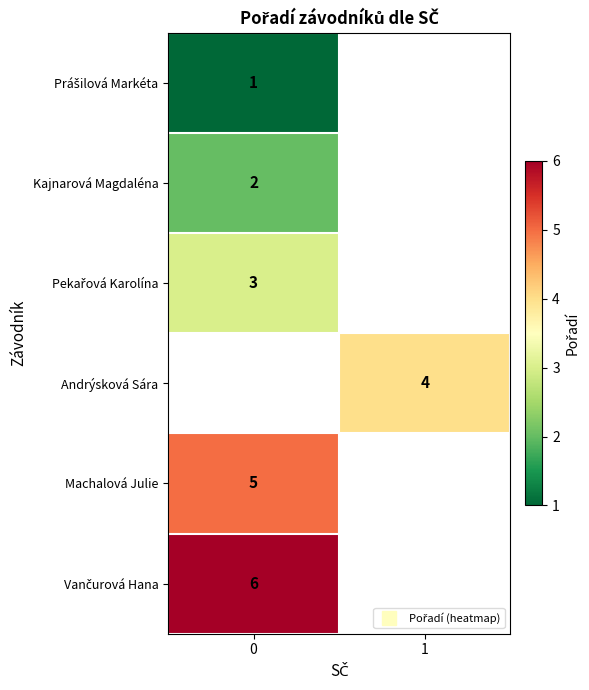

At how many categories does at least one series exceed 1?

2